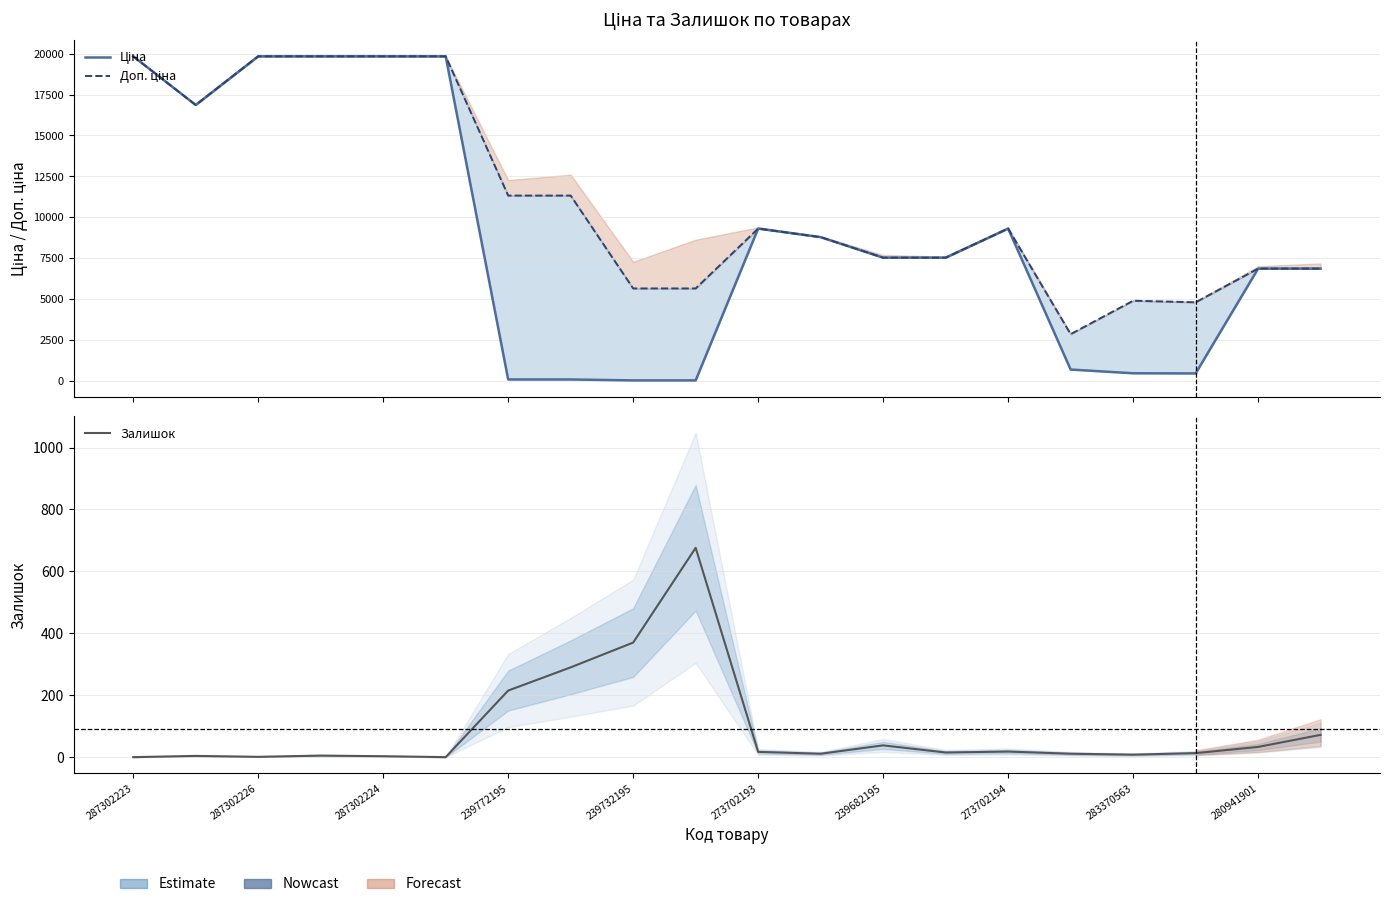

What is the average value of the Доп. ціна series?

10946.4